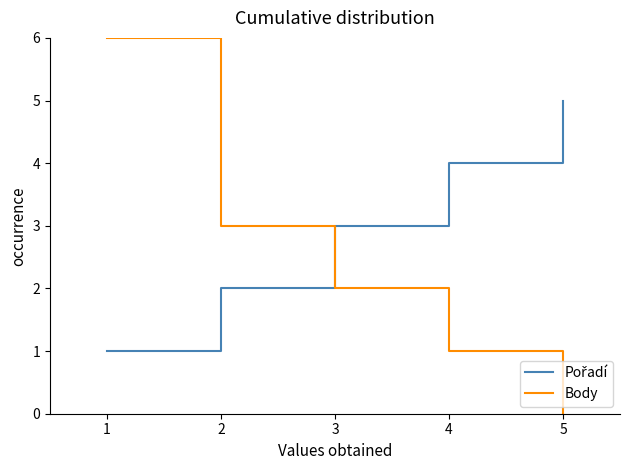

What is the maximum value for Body?

6